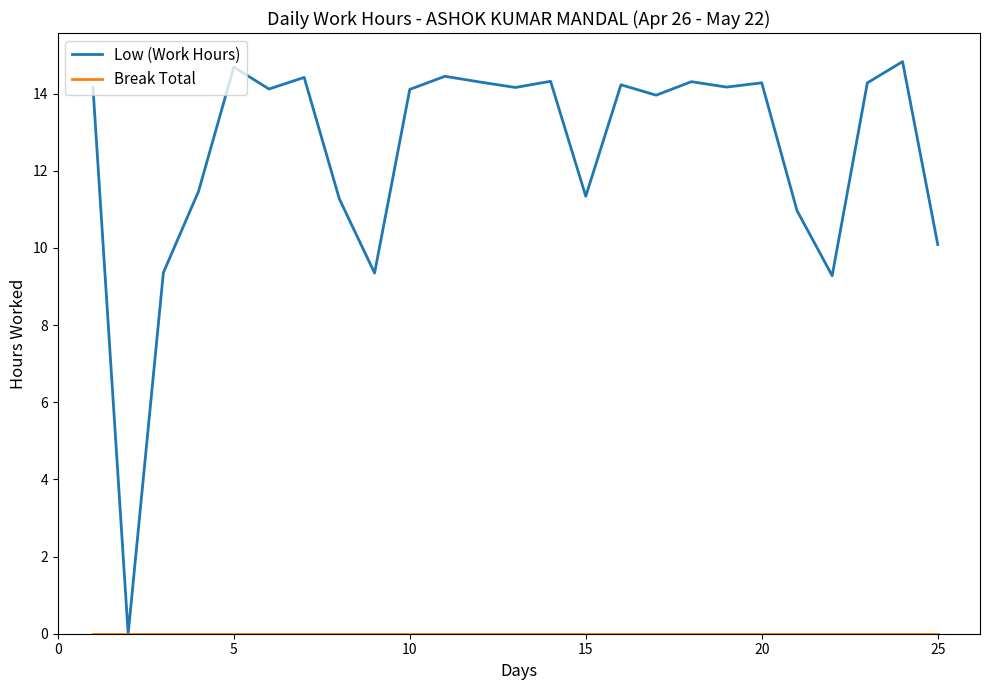

Which series has the widest spread of values?

Low (Work Hours)